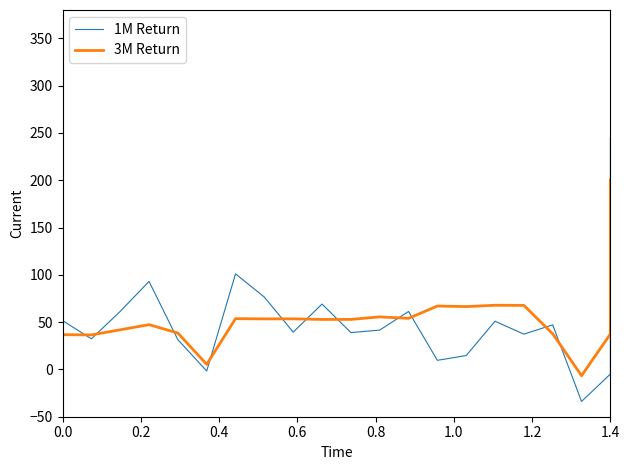

Is the value of 1M Return at 28 greater than the value of 3M Return at 1.4?

Yes